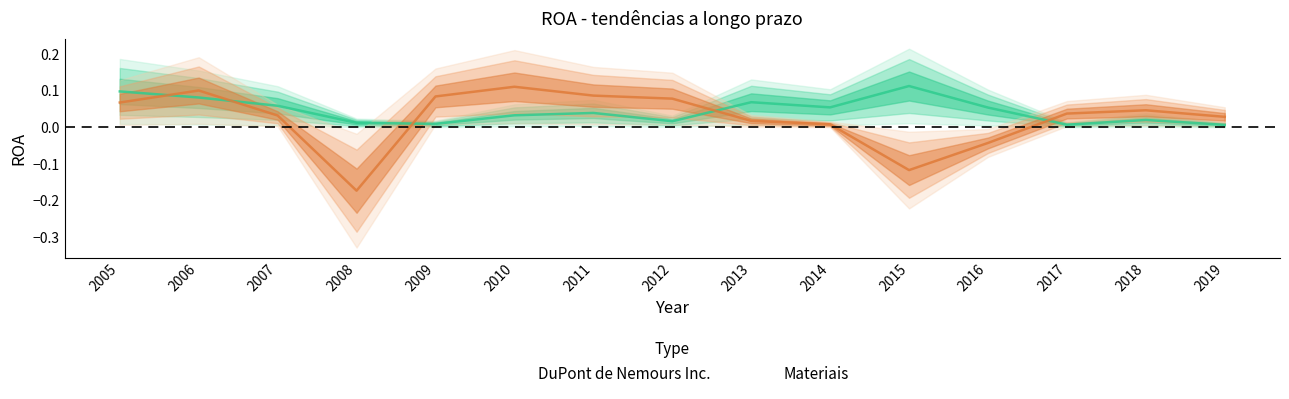

How many data points in Materiais are above 0?

12